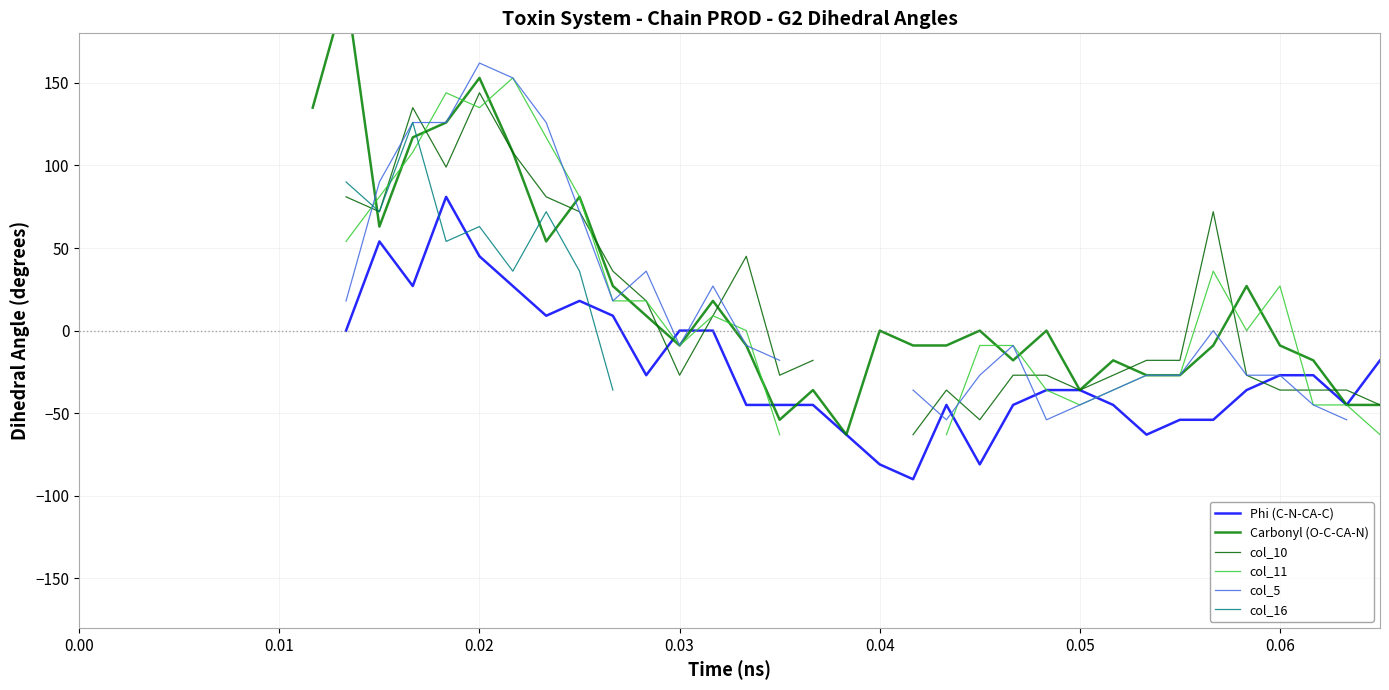

Count the number of categories in the chart.

40